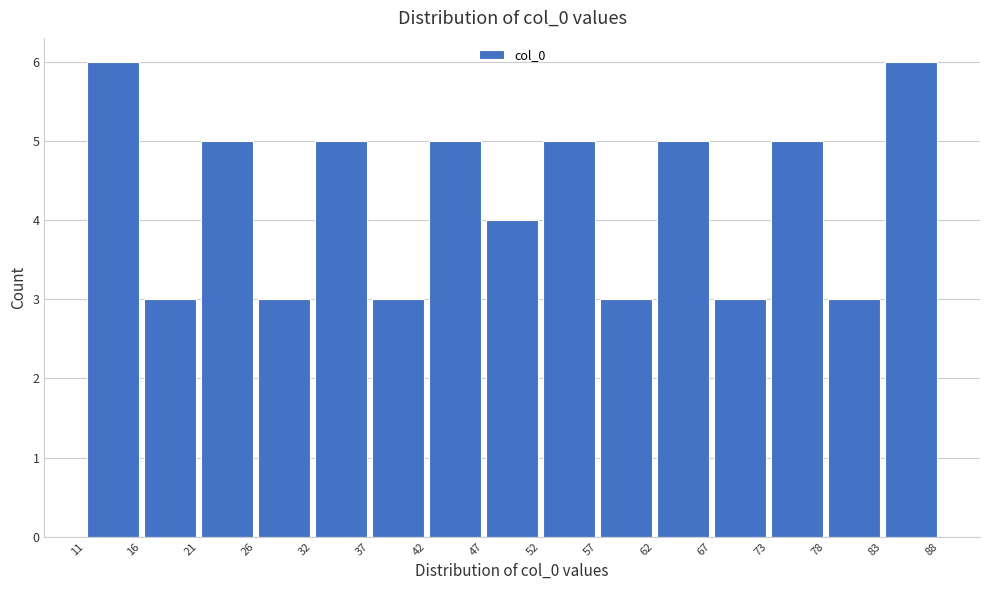

Reading left to right, transcribe this chart: for each bar, give the range it covers on the x-axis and its height. The values are not printed on the chart, so give them approximately, as read against the axis.

11 to 16: 6
16 to 21: 3
21 to 26: 5
26 to 32: 3
32 to 37: 5
37 to 42: 3
42 to 47: 5
47 to 52: 4
52 to 57: 5
57 to 62: 3
62 to 67: 5
67 to 73: 3
73 to 78: 5
78 to 83: 3
83 to 88: 6